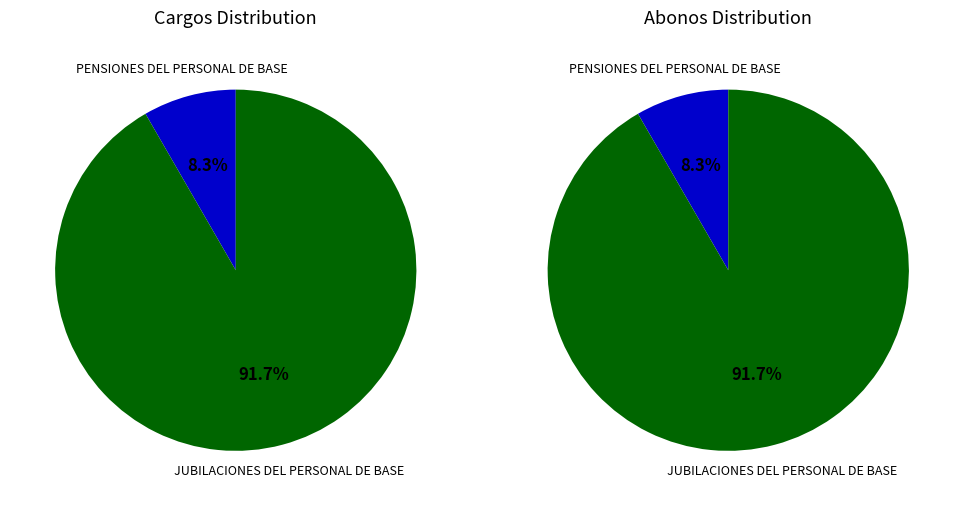

How many slices are in this pie chart?

2